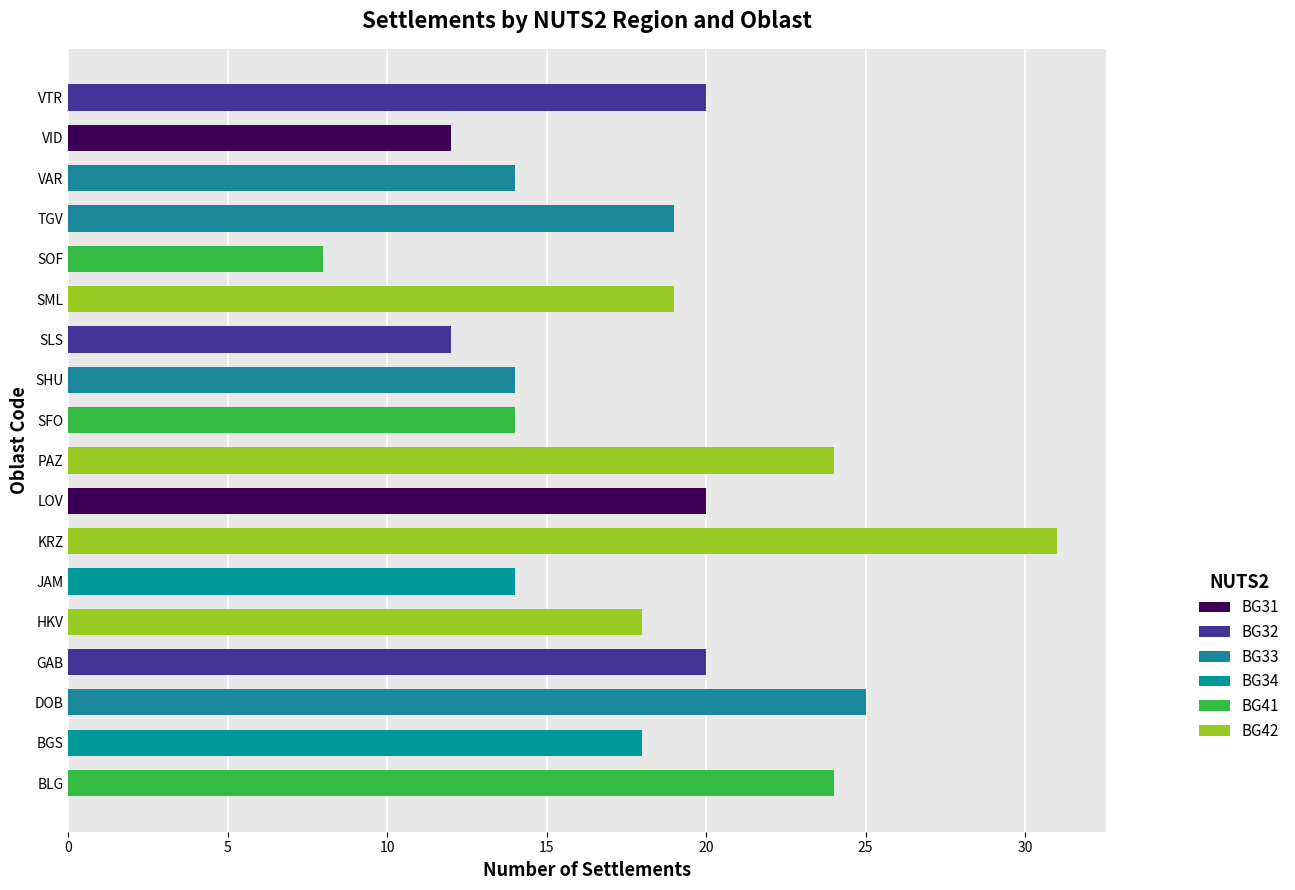

At which label is BG31 closest to 10?

VID